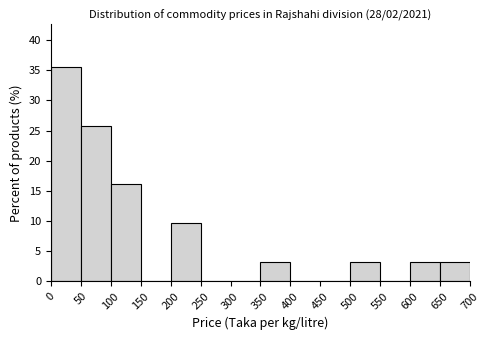

Reading left to right, list every bar in this chart as the range it spans on the x-axis followed by its height. The values are not printed on the chart, so give them approximately, as read against the axis.

0 to 50: 35.5
50 to 100: 26.0
100 to 150: 16.0
150 to 200: 0
200 to 250: 9.5
250 to 300: 0
300 to 350: 0
350 to 400: 3.0
400 to 450: 0
450 to 500: 0
500 to 550: 3.0
550 to 600: 0
600 to 650: 3.0
650 to 700: 3.0